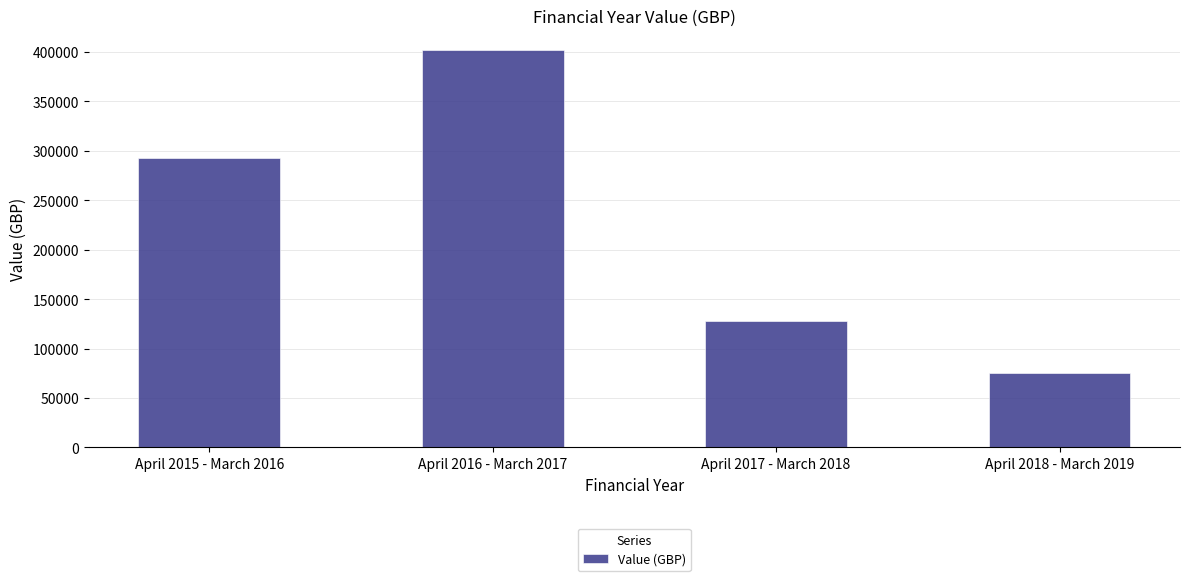

What is the change in value from April 2015 - March 2016 to April 2017 - March 2018?

-164287.0